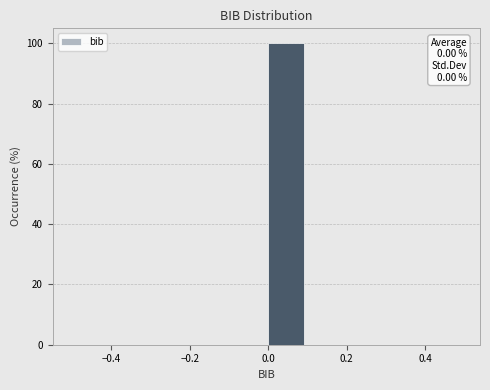

Over which range of the x-axis is the bar tallest?

0.0 to 0.1